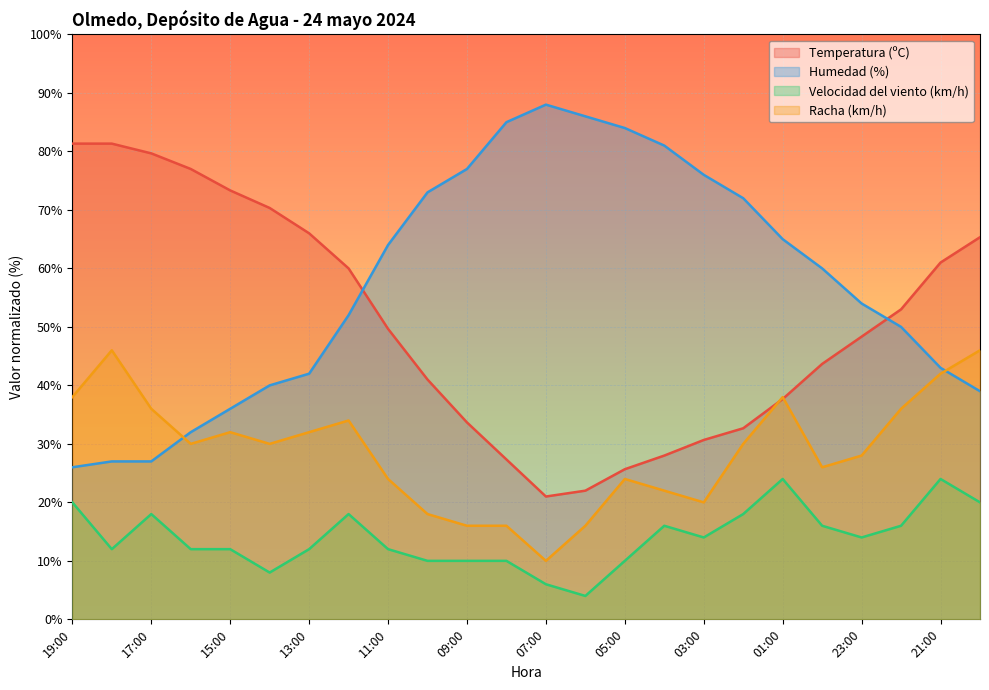

List the series in order of their peak value, highest first.

Humedad (%), Temperatura (ºC), Racha (km/h), Velocidad del viento (km/h)